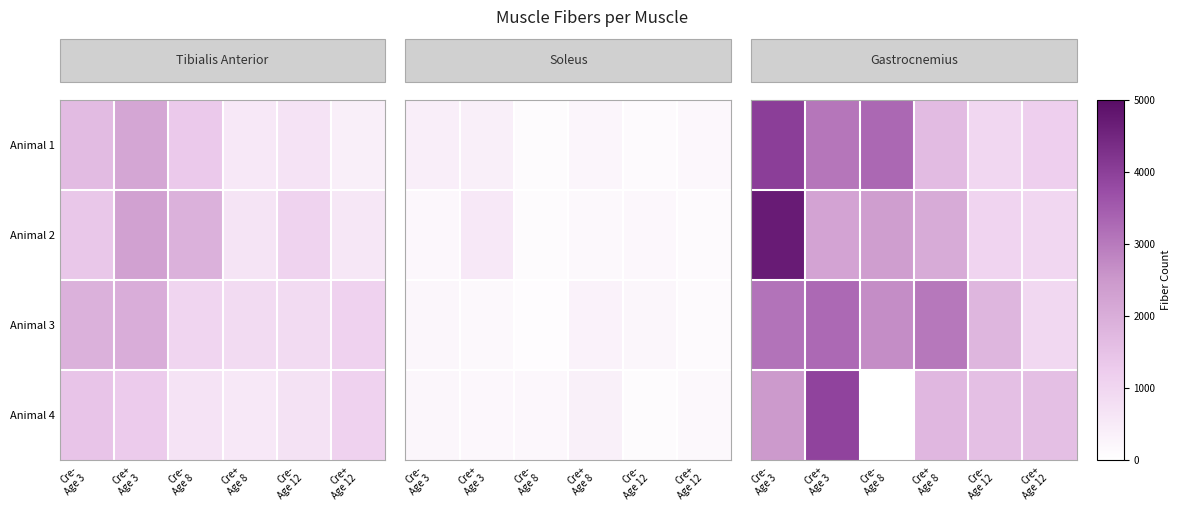

Rank the series by their maximum value, from lowest to highest.

Animal 3, Animal 4, Animal 1, Animal 2